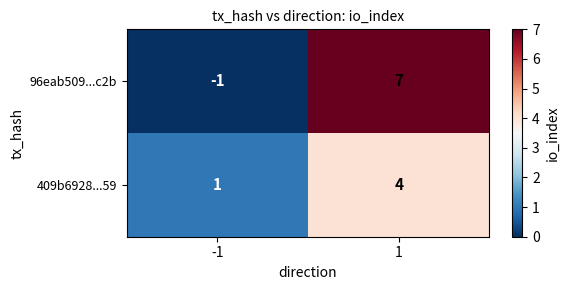

Between -1 and 1, which series saw the biggest shift?

96eab509...c2b